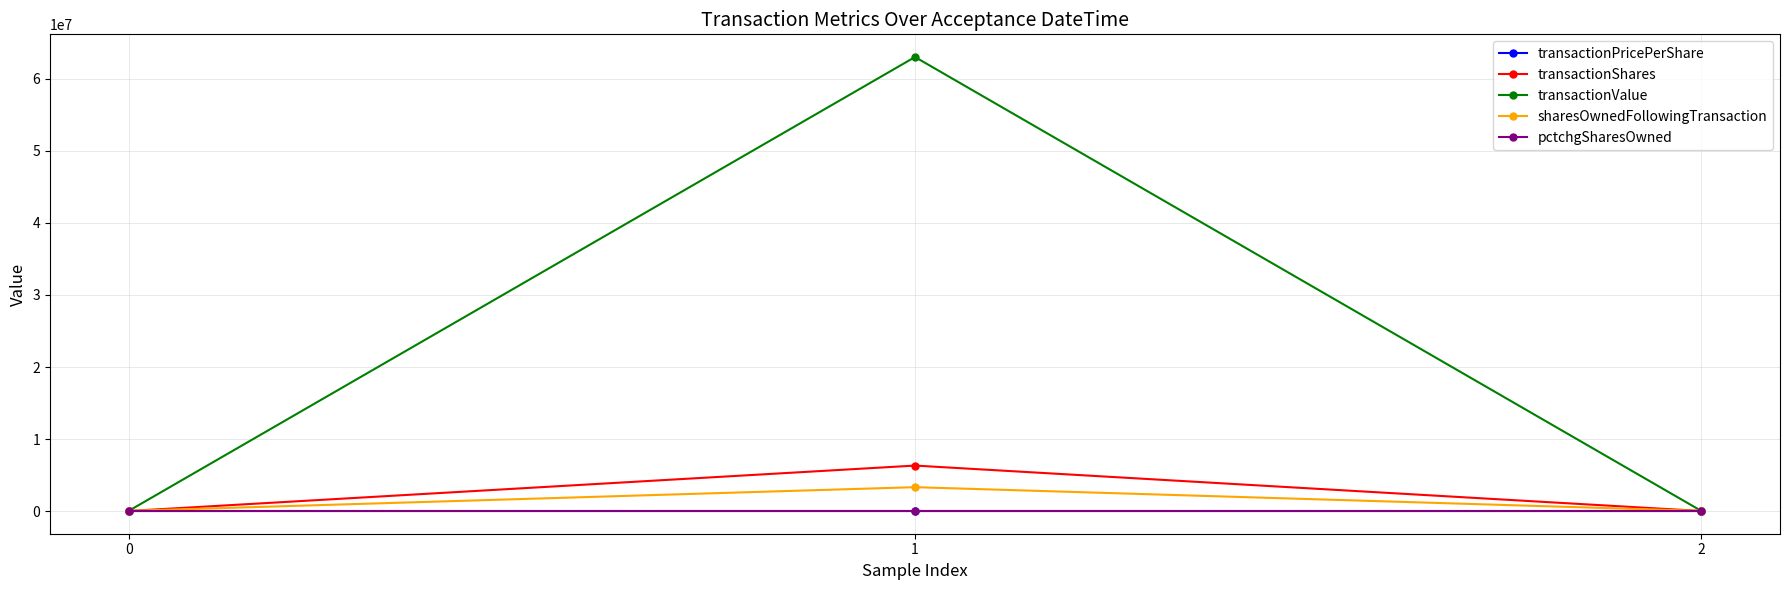

What is the highest value of the sharesOwnedFollowingTransaction series?

3312558.0